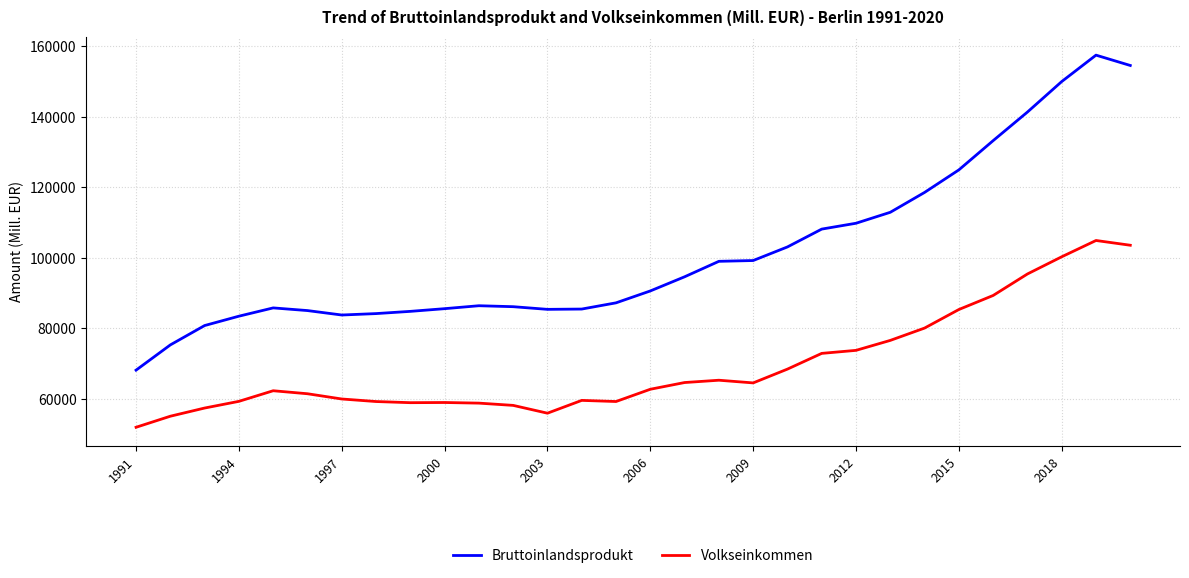

True or false: Bruttoinlandsprodukt and Volkseinkommen cross at least once.

False